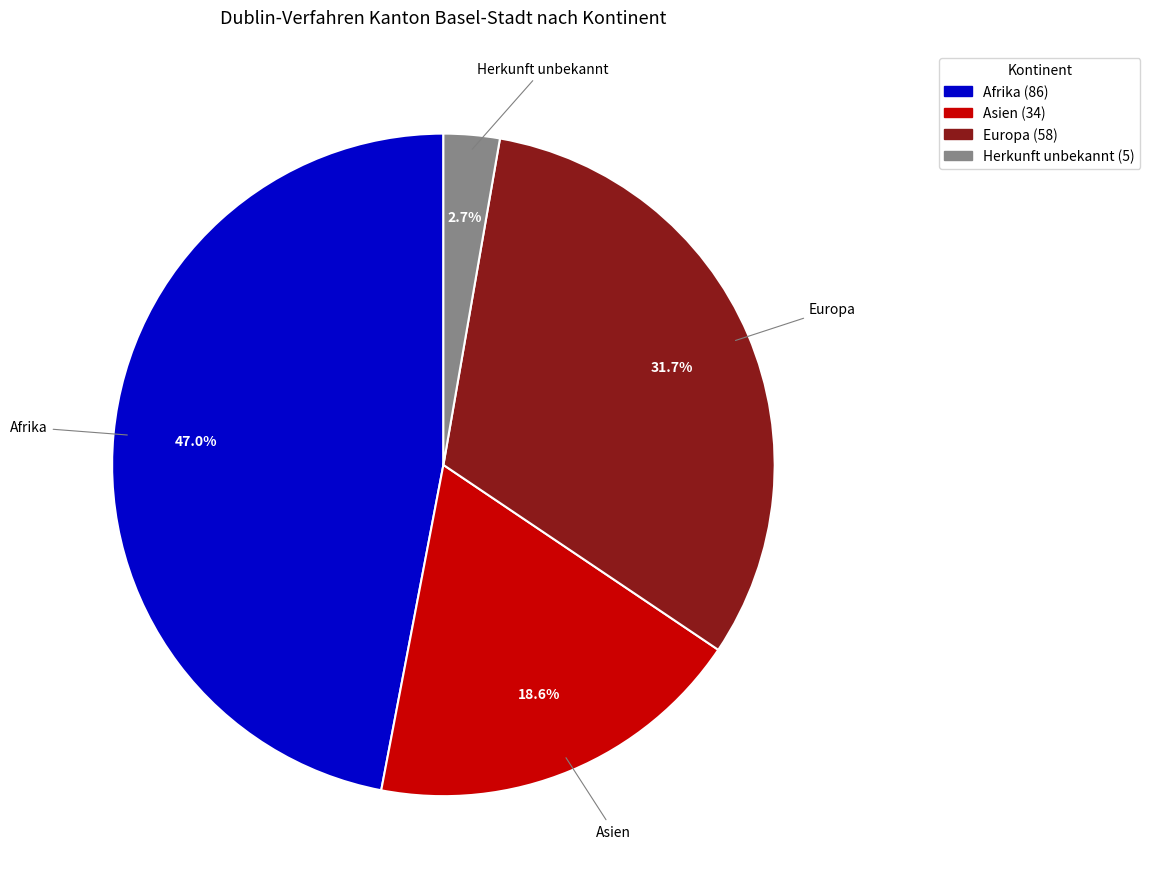

Is there a majority slice in this chart?

No